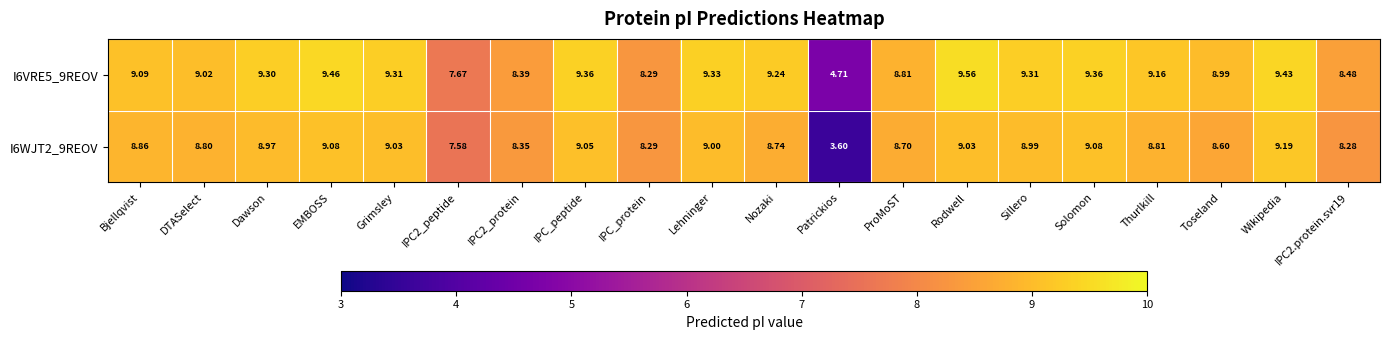

List the series in order of their overall mean, highest first.

I6VRE5_9REOV, I6WJT2_9REOV